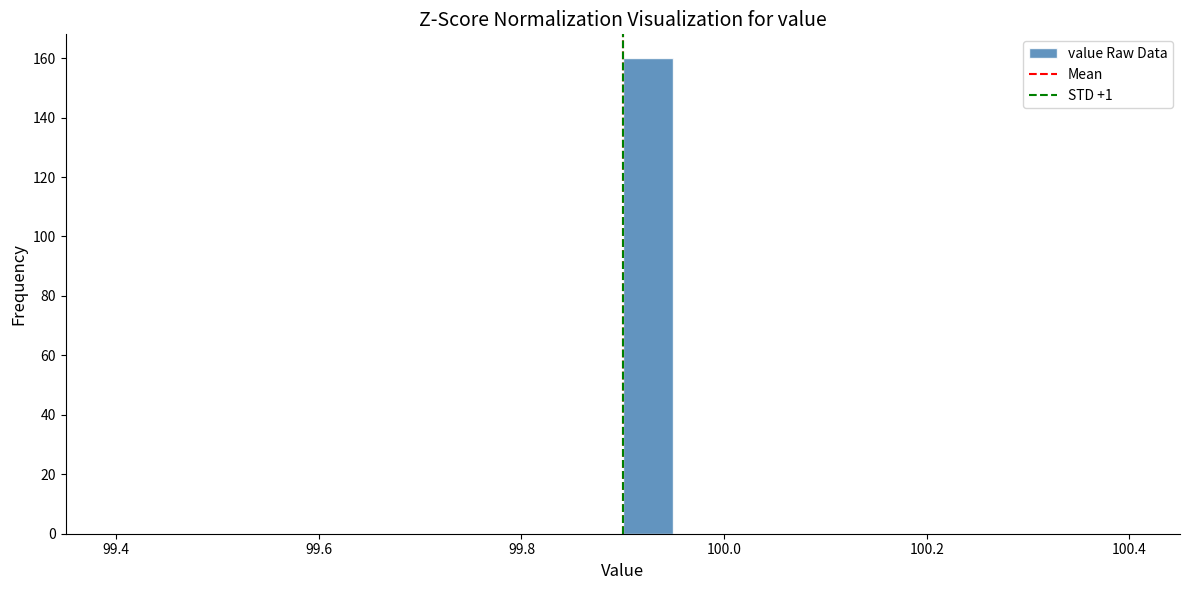

Around what value on the x-axis is the tallest bar? Give the approximate position of its centre, as read against the axis.

99.92